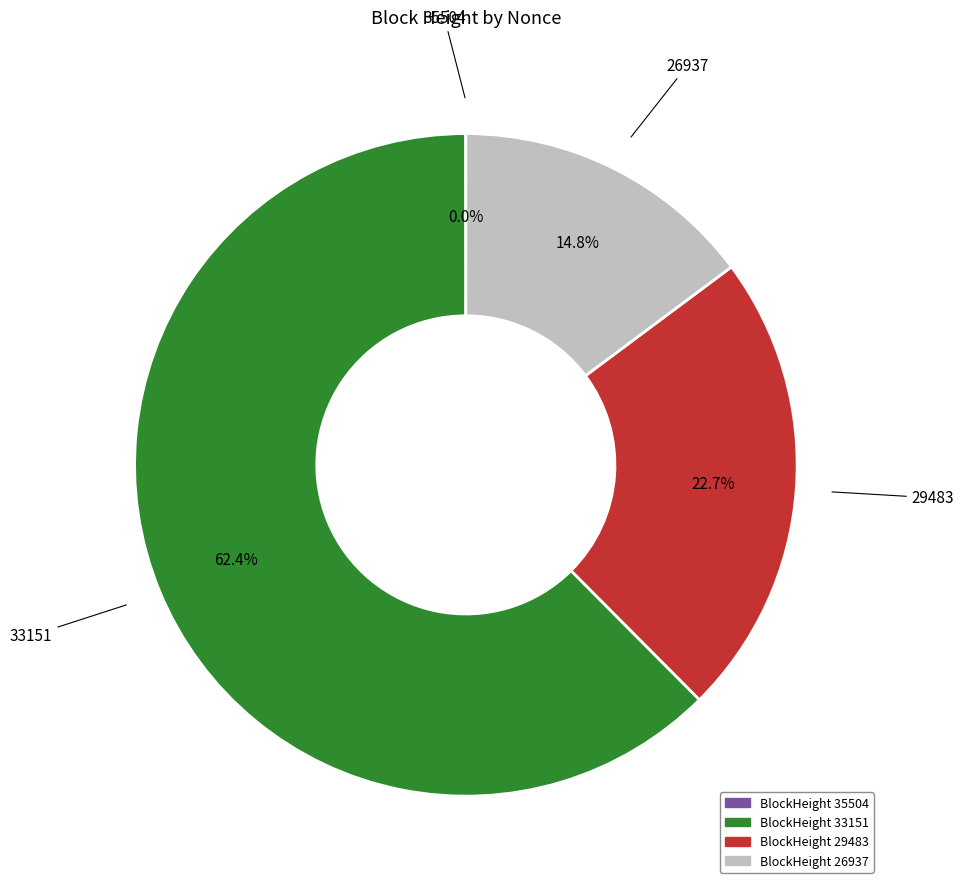

What portion of the pie excludes 33151?

37.5%